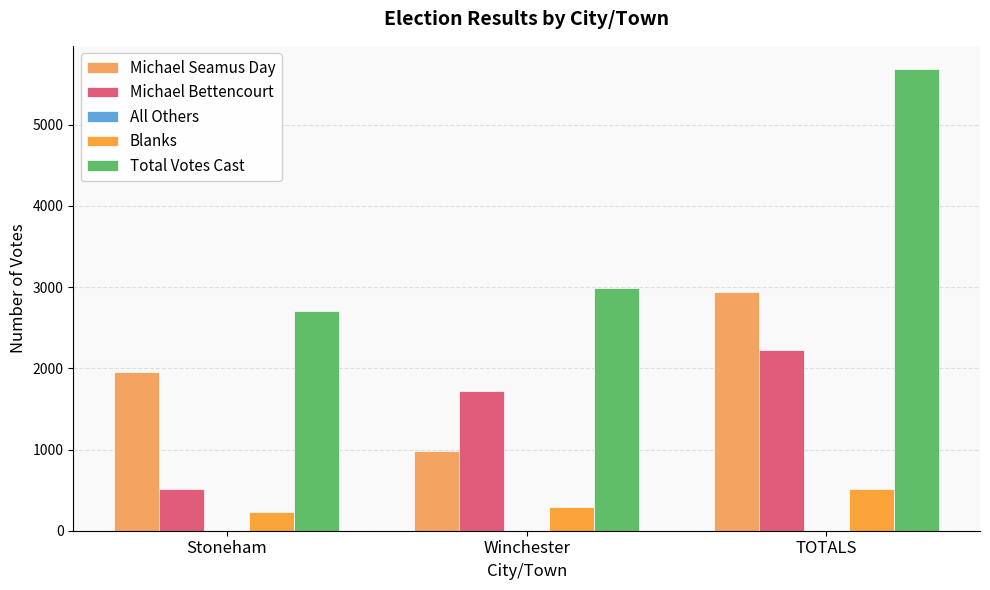

What is the label of the 2nd bar from the left?

Winchester